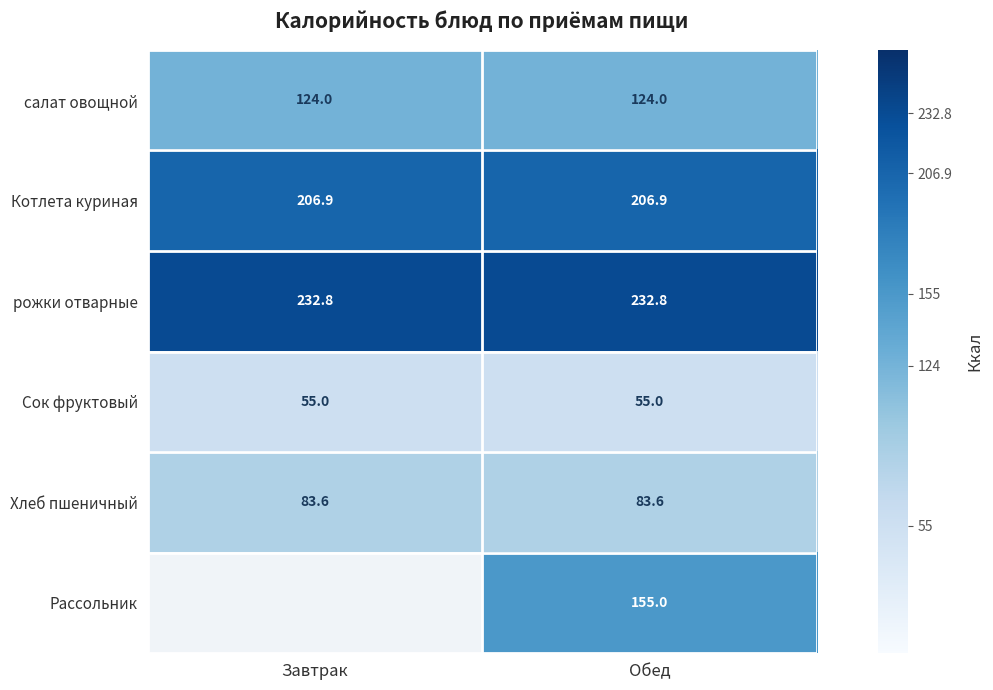

The value of Котлета куриная at Обед is 206.9. True or false?

True